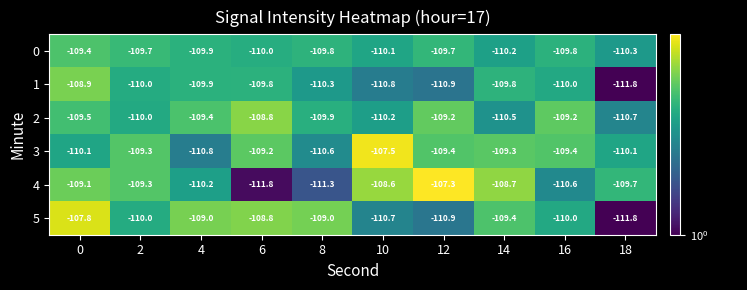

What is the average value of the 4 series?

-109.7